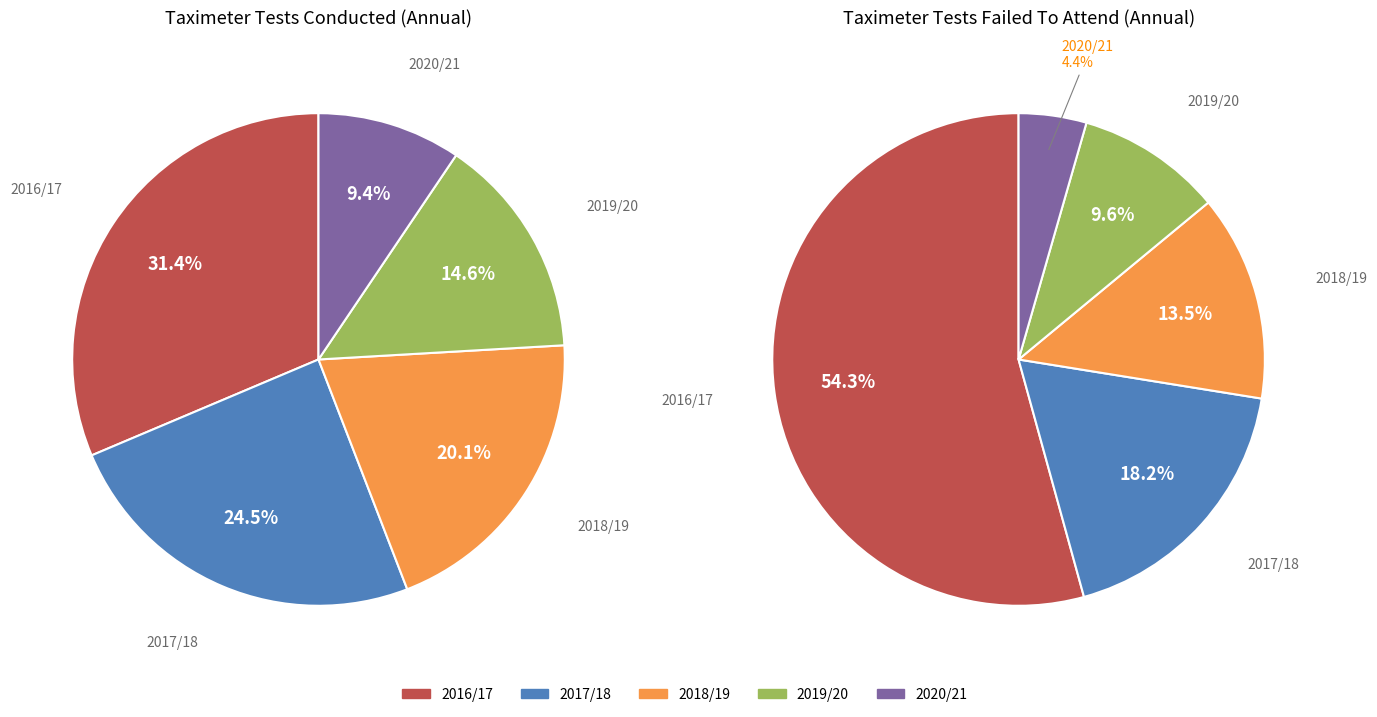

How many slices are in this pie chart?

5